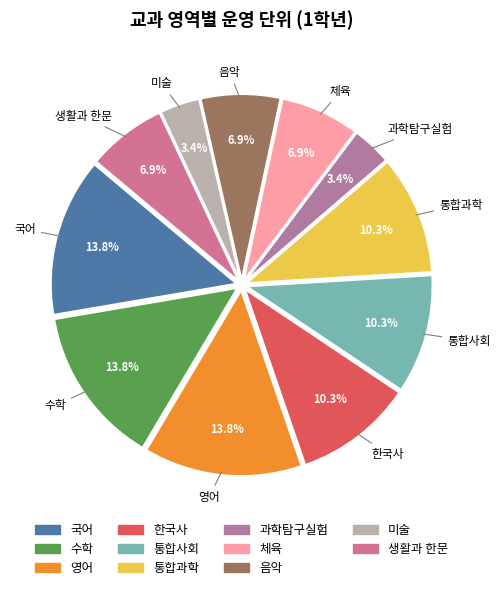

Do 미술 and 국어 together represent more than half of the pie?

No